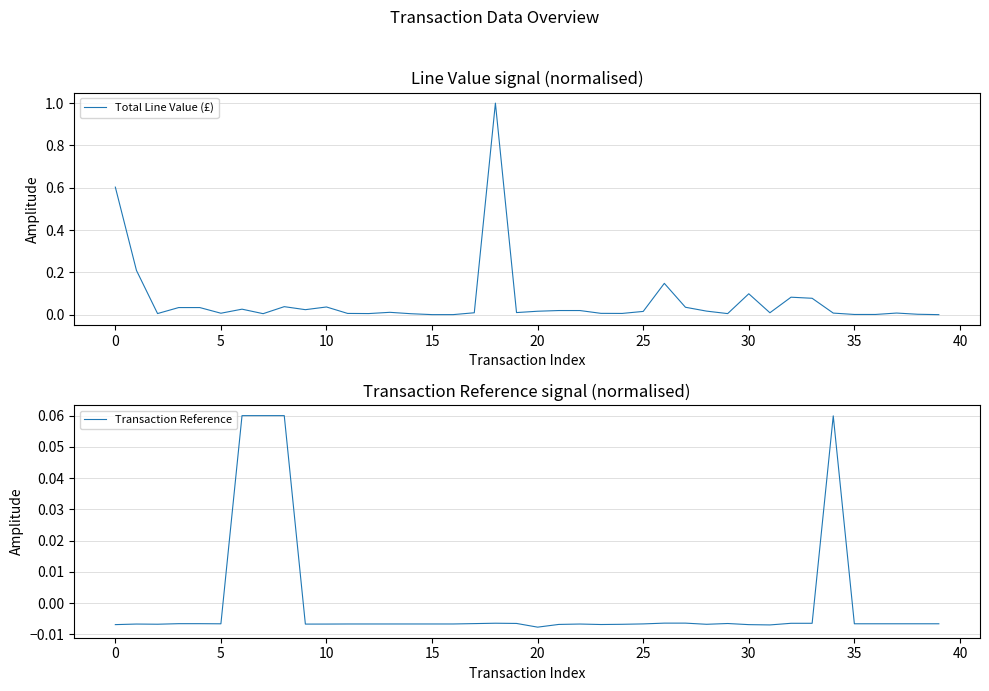

Reading right to left, what are all the values shown in this chart?

Total Line Value (£): 0.0	0.0	0.0	0.0	0.0	0.0	0.1	0.1	0.0	0.1	0.0	0.0	0.0	0.1	0.0	0.0	0.0	0.0	0.0	0.0	0.0	1.0	0.0	0.0	0.0	0.0	0.0	0.0	0.0	0.0	0.0	0.0	0.0	0.0	0.0	0.0	0.0	0.0	0.2	0.6
Transaction Reference: -0.0	-0.0	-0.0	-0.0	-0.0	0.1	-0.0	-0.0	-0.0	-0.0	-0.0	-0.0	-0.0	-0.0	-0.0	-0.0	-0.0	-0.0	-0.0	-0.0	-0.0	-0.0	-0.0	-0.0	-0.0	-0.0	-0.0	-0.0	-0.0	-0.0	-0.0	0.1	0.1	0.1	-0.0	-0.0	-0.0	-0.0	-0.0	-0.0